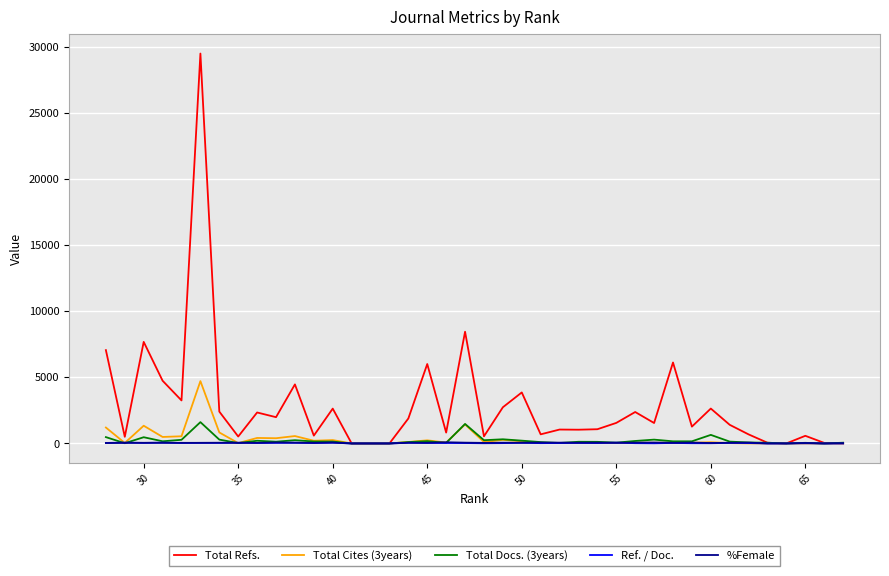

What are all the series names shown in the legend?

Total Refs., Total Cites (3years), Total Docs. (3years), Ref. / Doc., %Female